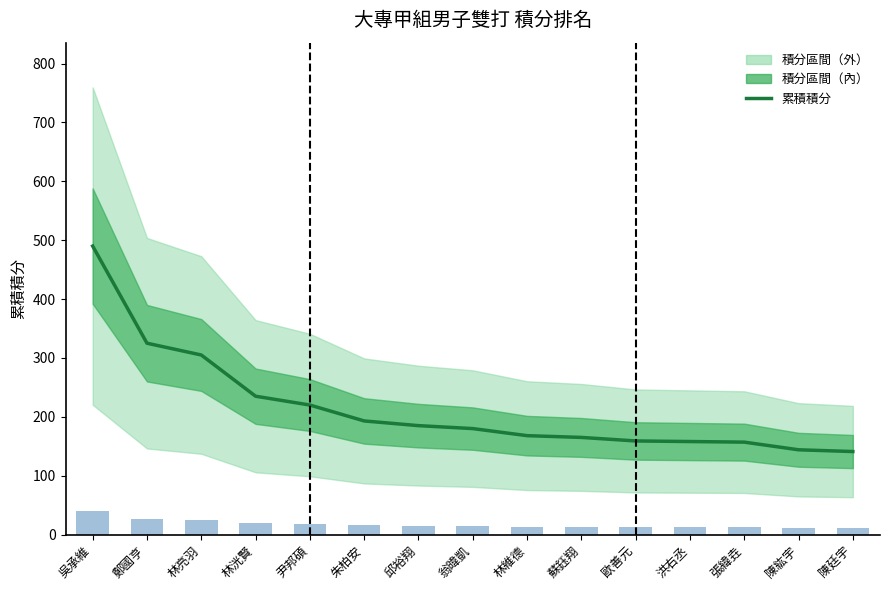

What value does the data have at 鄭國亨, to the nearest 10?

320